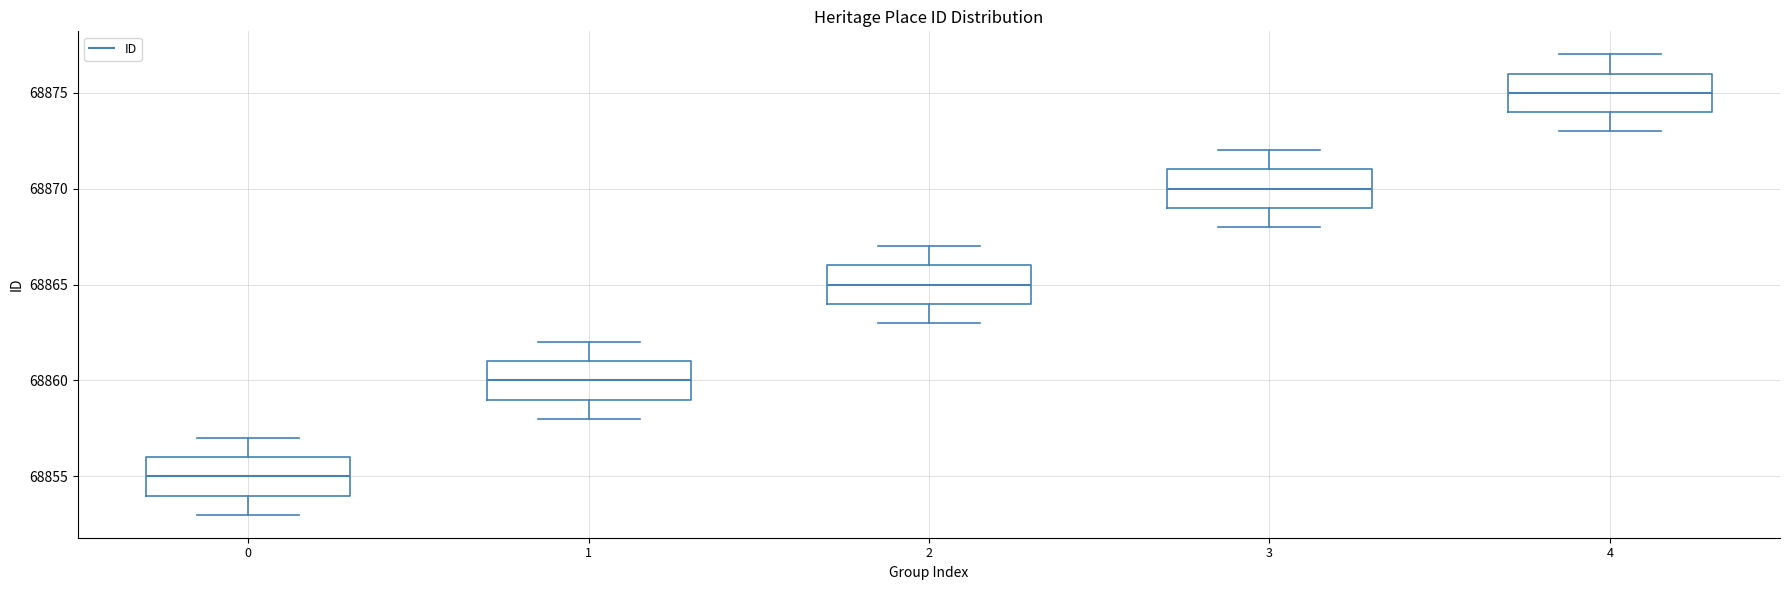

Reading left to right, read every box against the y-axis: the position of its median line, the range the box covers, and the ends of its whiskers. The values are not printed on the chart, so give them approximately, as read against the axis.

0: median 68855, box 68854 to 68856, whiskers 68853 to 68857
1: median 68860, box 68859 to 68861, whiskers 68858 to 68862
2: median 68865, box 68864 to 68866, whiskers 68863 to 68867
3: median 68870, box 68869 to 68871, whiskers 68868 to 68872
4: median 68875, box 68874 to 68876, whiskers 68873 to 68877